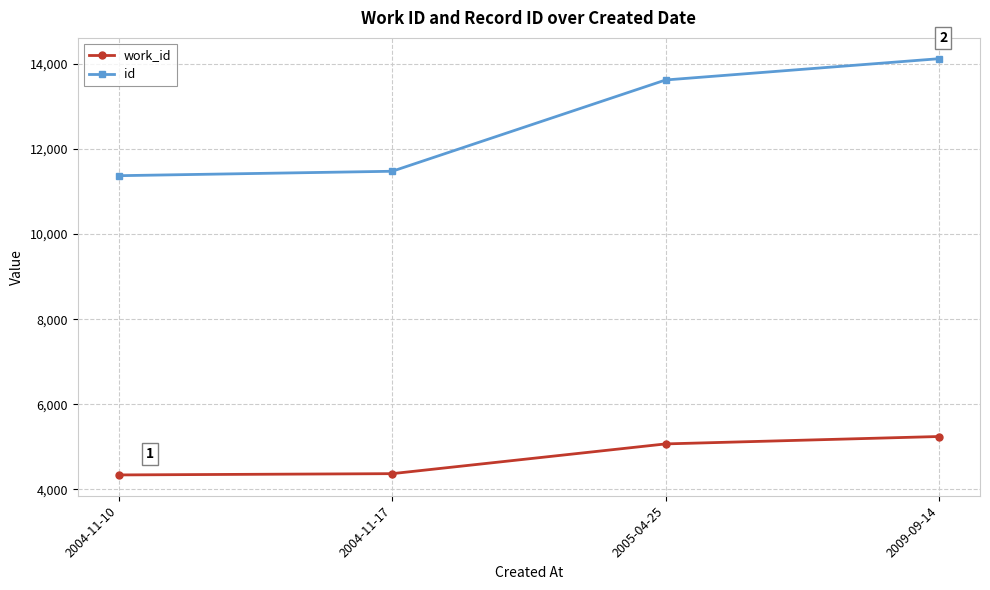

What is the value of the id point at the 3rd from the left?

13622